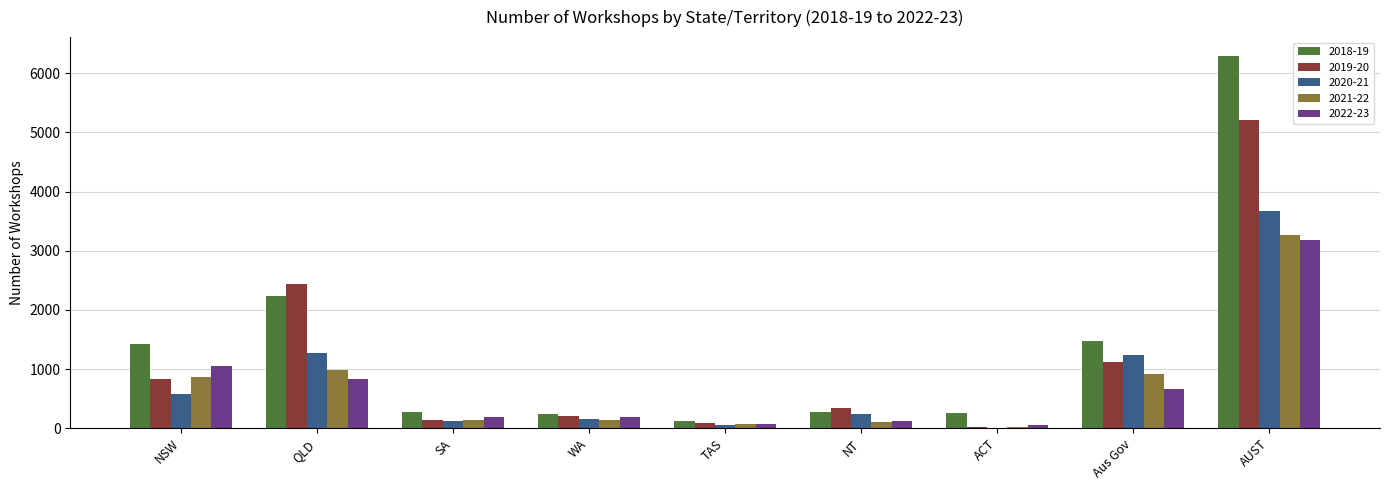

The value of 2018-19 at NSW is 608. True or false?

False